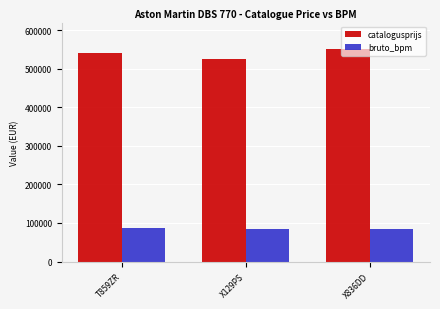

Which series changed the most between T859ZR and X129PS?

catalogusprijs